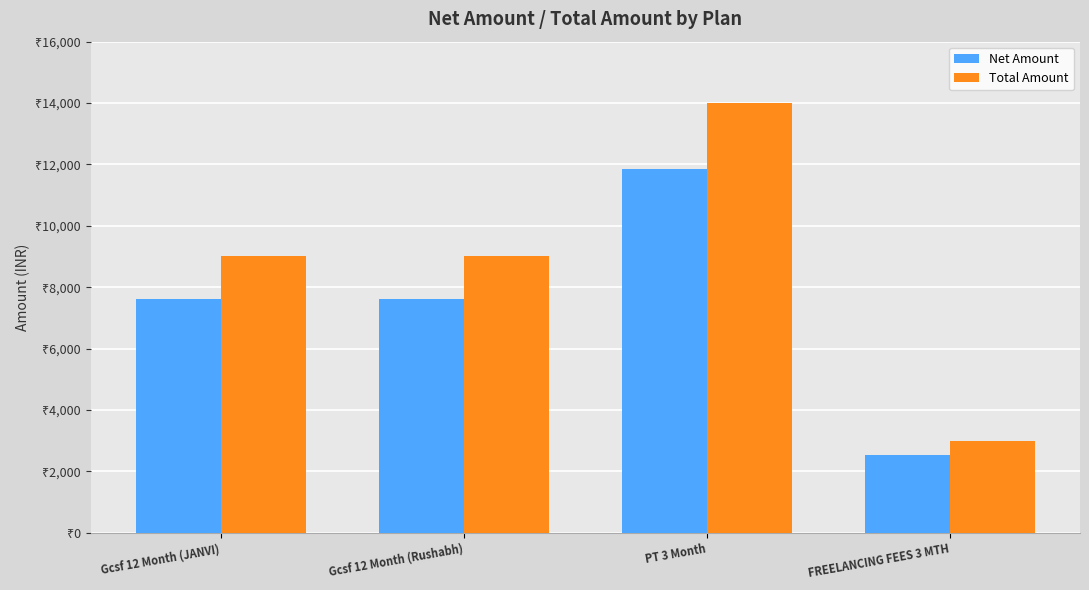

Rank the categories by Total Amount value from lowest to highest.

FREELANCING FEES 3 MTH, Gcsf 12 Month (JANVI), Gcsf 12 Month (Rushabh), PT 3 Month